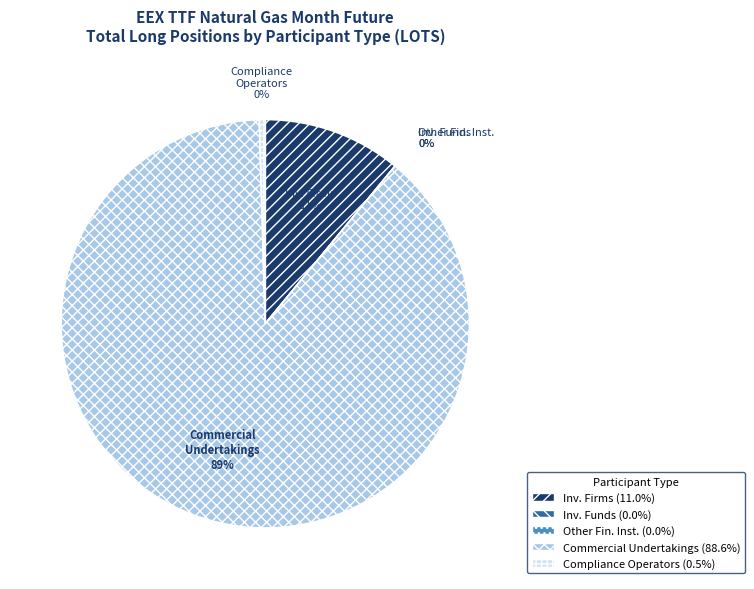

The Investment Firms or credit institutions slice represents 24% of the pie. True or false?

False